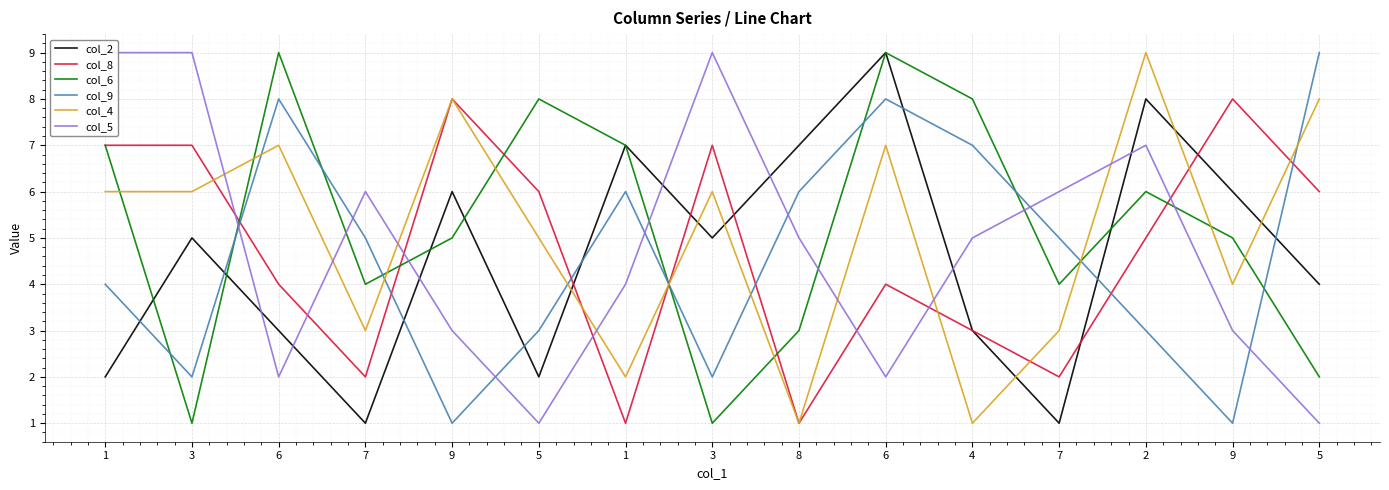

Reading left to right, extract all data points from this chart.

col_2: 2	5	3	1	6	2	7	5	7	9	3	1	8	6	4
col_8: 7	7	4	2	8	6	1	7	1	4	3	2	5	8	6
col_6: 7	1	9	4	5	8	7	1	3	9	8	4	6	5	2
col_9: 4	2	8	5	1	3	6	2	6	8	7	5	3	1	9
col_4: 6	6	7	3	8	5	2	6	1	7	1	3	9	4	8
col_5: 9	9	2	6	3	1	4	9	5	2	5	6	7	3	1